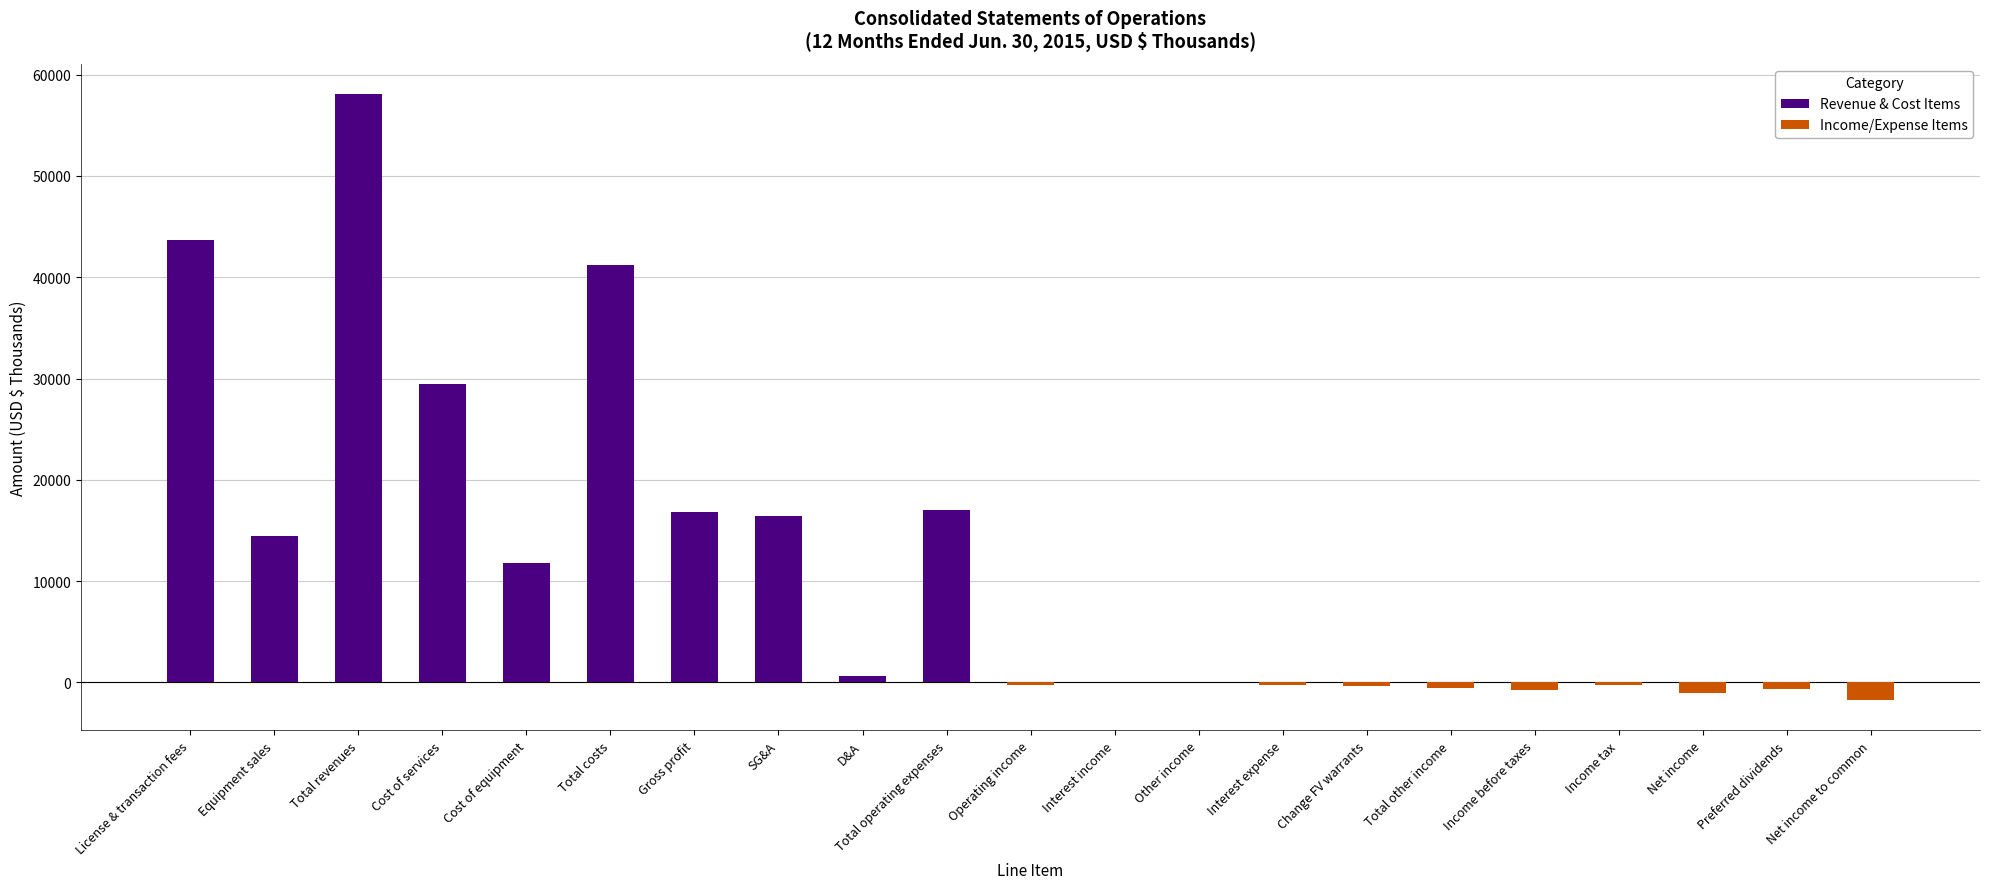

What is the sum of all Income/Expense Items values?

-5963